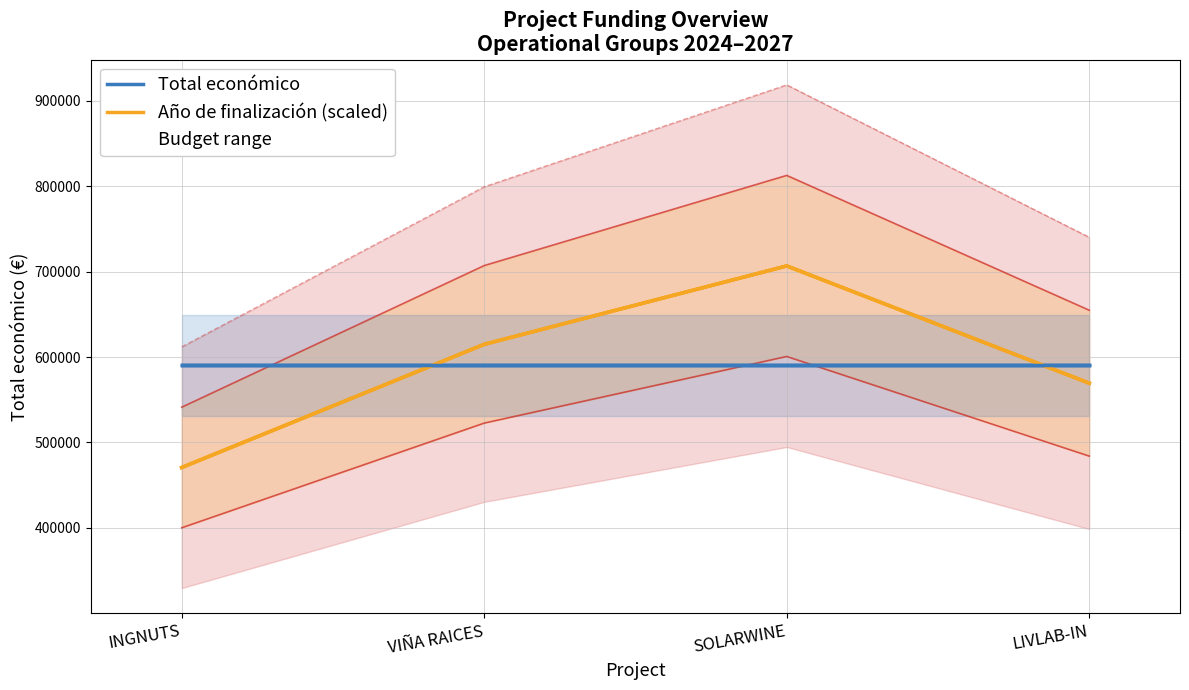

What value does the Total económico series have at VIÑA RAICES?

614907.0